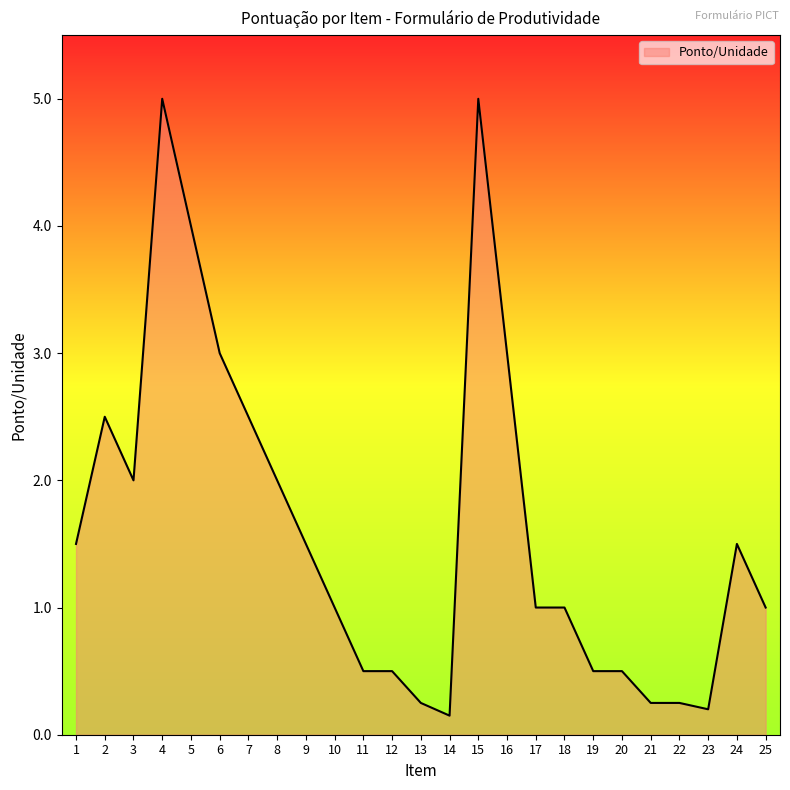

What is the maximum value shown in the chart?

5.0